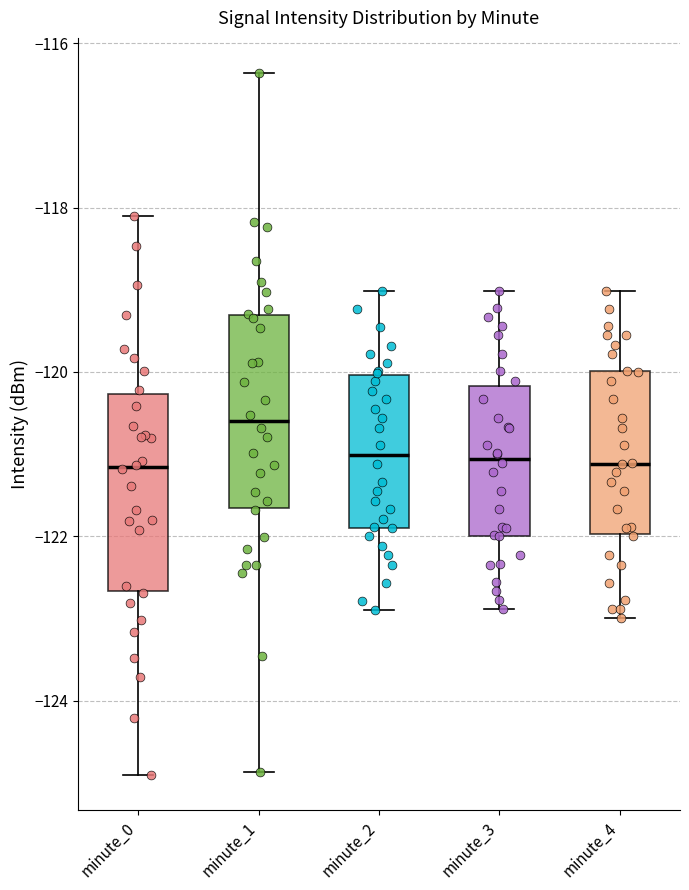

Reading left to right, read every box against the y-axis: the position of its median line, the range the box covers, and the ends of its whiskers. The values are not printed on the chart, so give them approximately, as read against the axis.

minute_0: median -121.2, box -122.6 to -120.2, whiskers -125.0 to -118.2
minute_1: median -120.6, box -121.6 to -119.4, whiskers -124.8 to -116.4
minute_2: median -121.0, box -121.8 to -120.0, whiskers -123.0 to -119.0
minute_3: median -121.0, box -122.0 to -120.2, whiskers -122.8 to -119.0
minute_4: median -121.2, box -122.0 to -120.0, whiskers -123.0 to -119.0